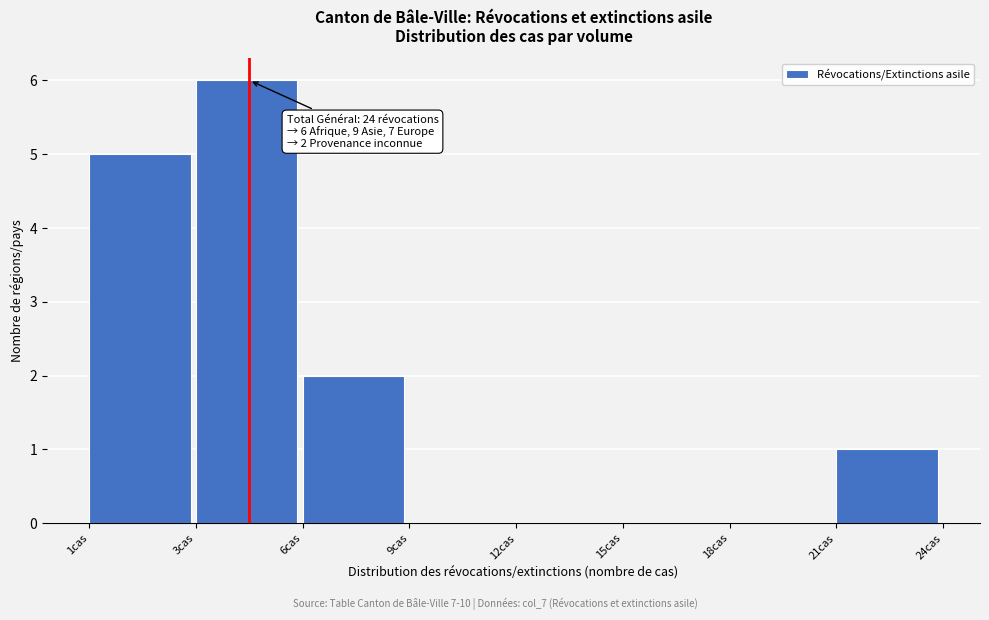

Reading left to right, list all the values displayed in this chart.

1cas=5	3cas=6	6cas=2	9cas=0	12cas=0	15cas=0	18cas=0	21cas=1